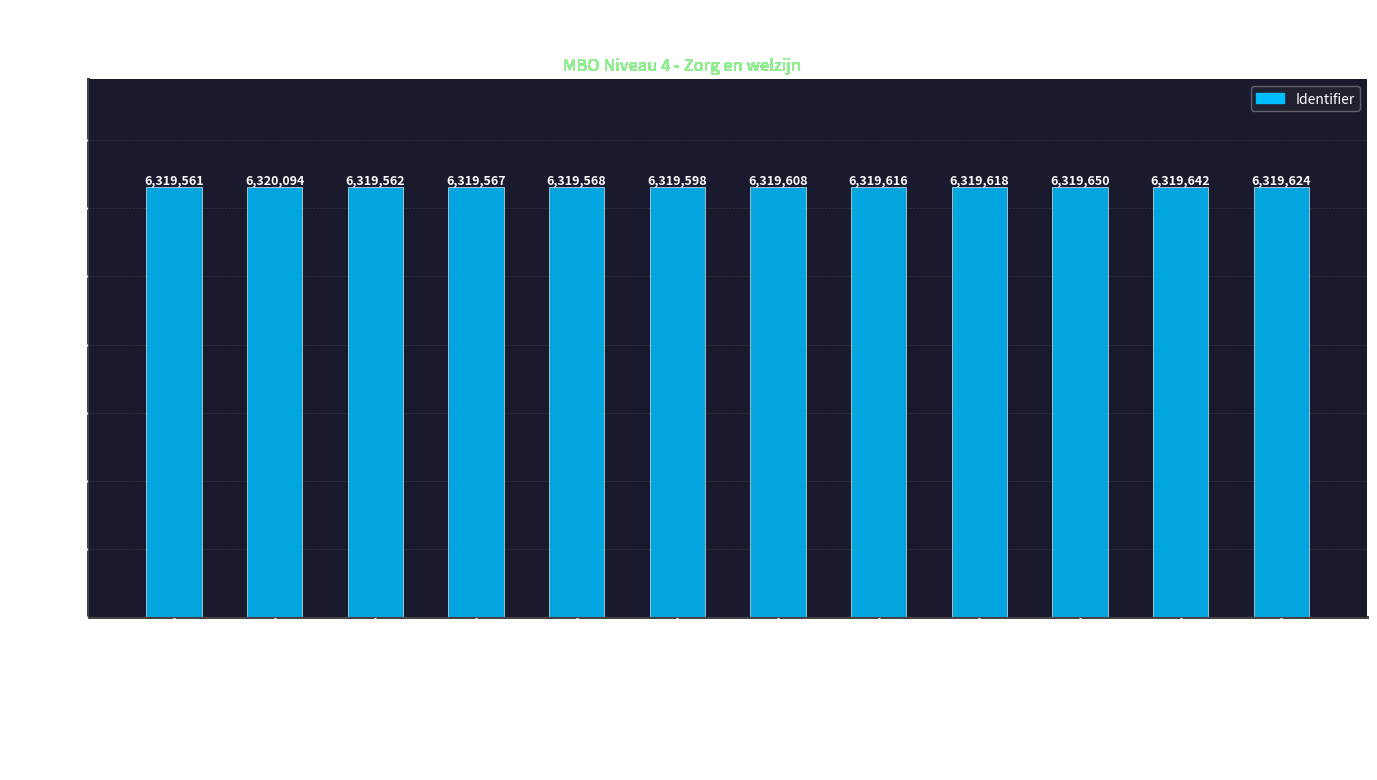

At which label is the value closest to 6319827?

Oefenvragen